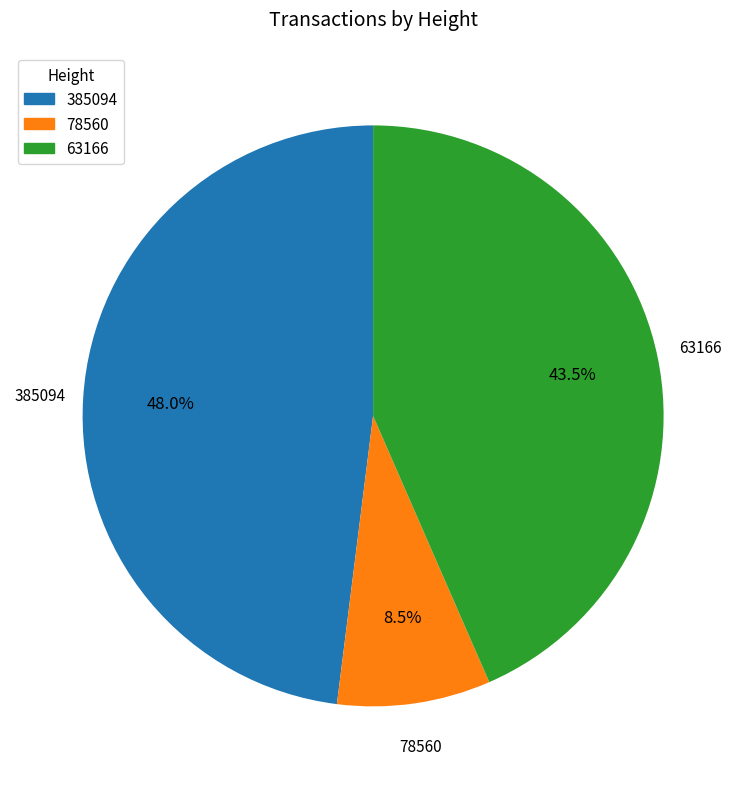

Does 63166 account for over 50% of the chart?

No